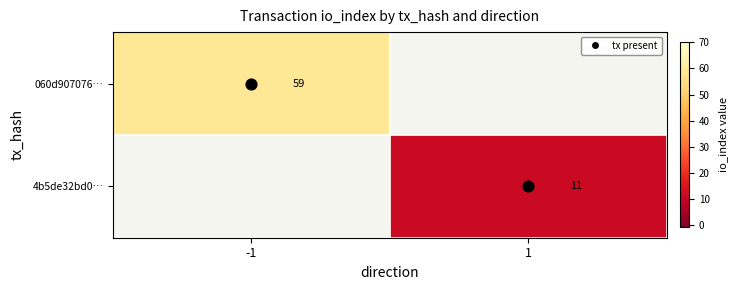

Count the number of categories in the chart.

2